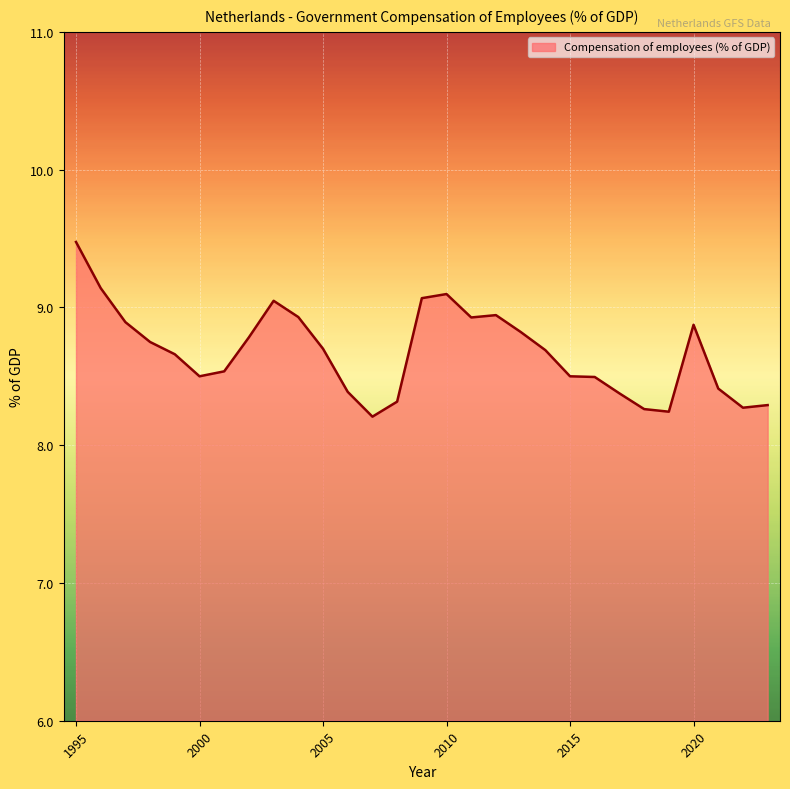

What is the maximum value shown in the chart?

9.5